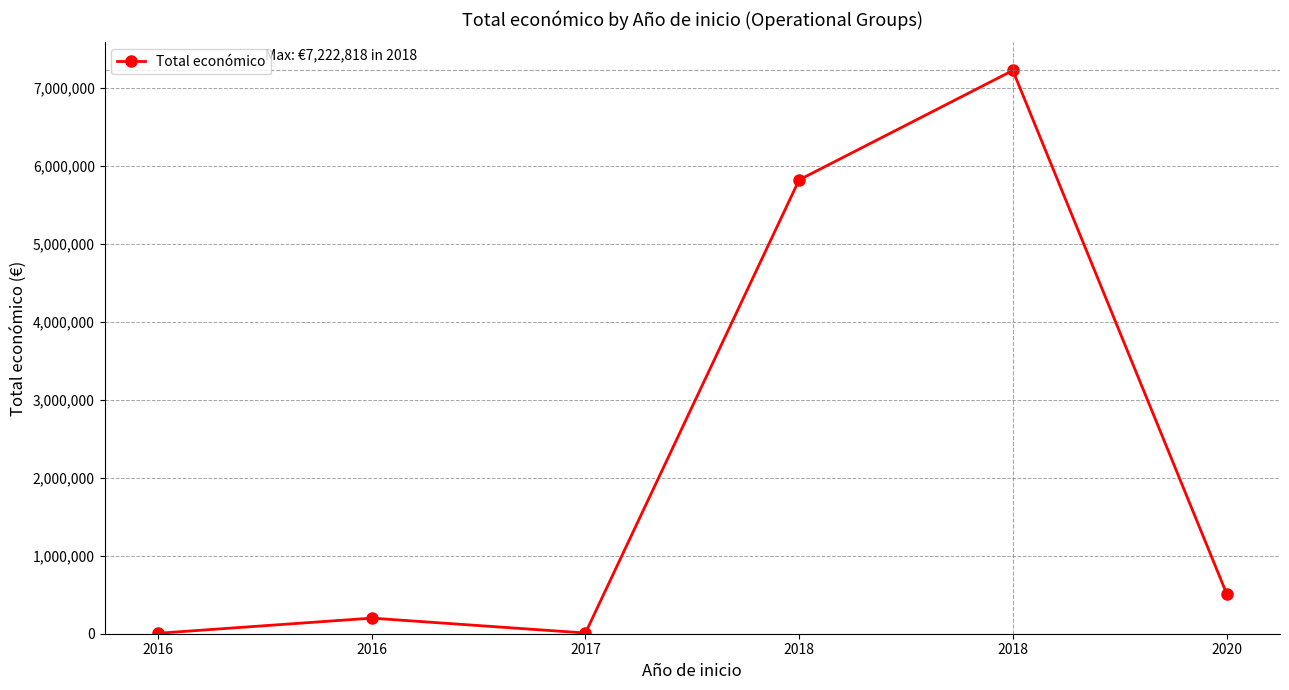

Reading left to right, transcribe all the data shown in this chart.

2016=6000	2016=199983	2017=9148	2018=5819964	2018=7222818	2020=515491